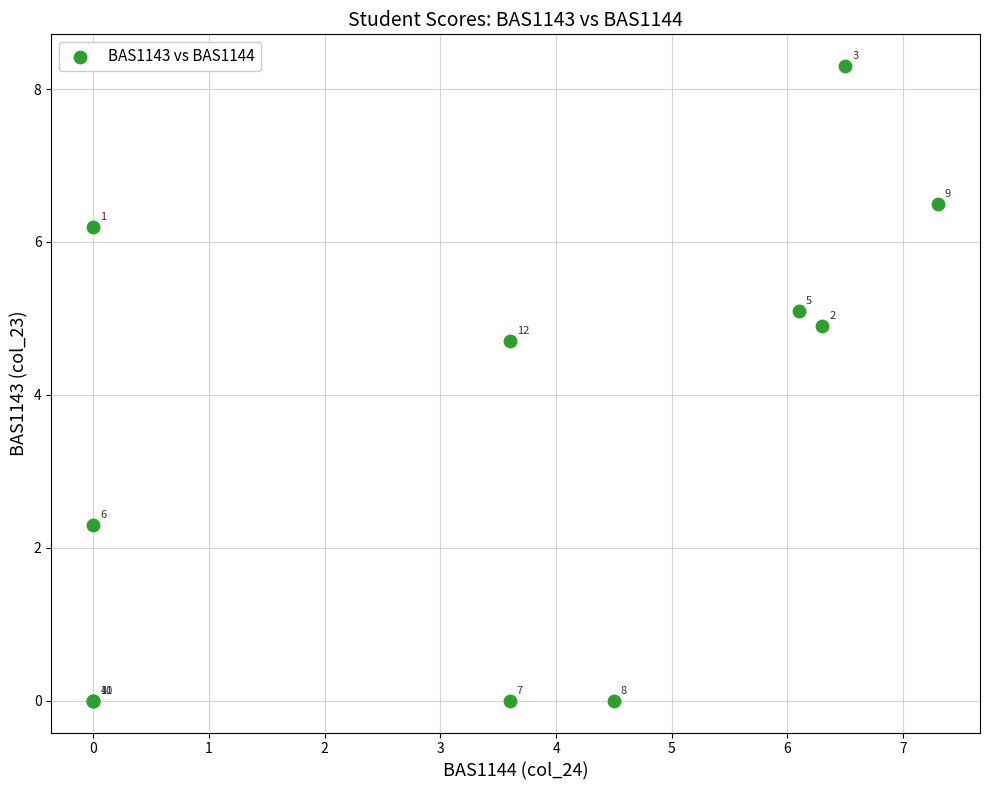

What Y value in the scatter plot is closest to 4?

4.7